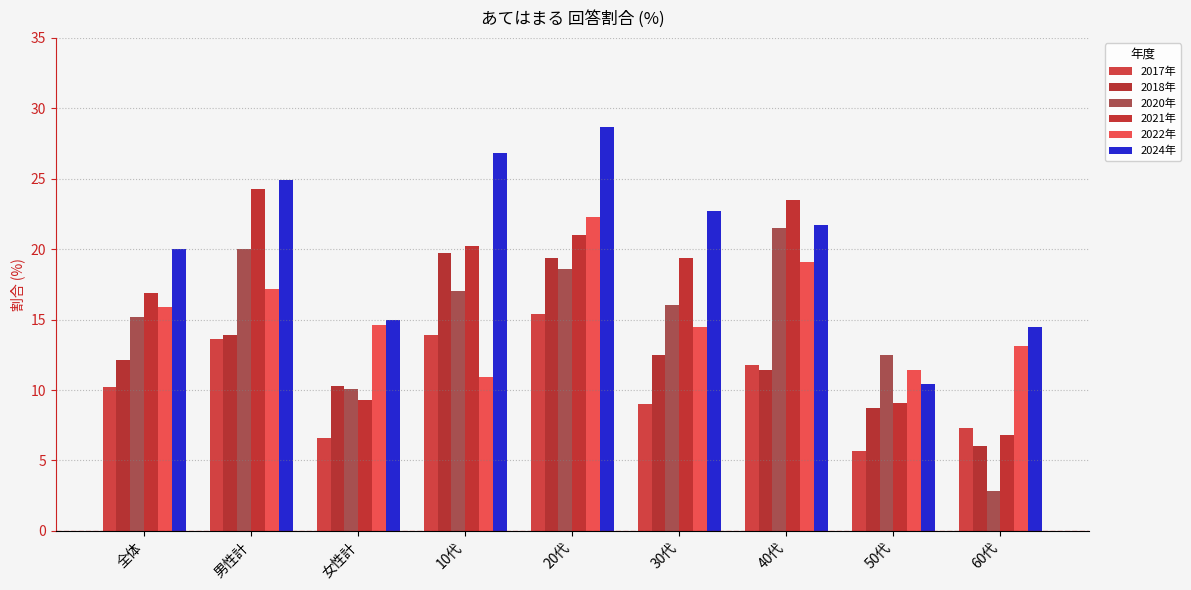

At which label does 2021年 reach its minimum?

60代